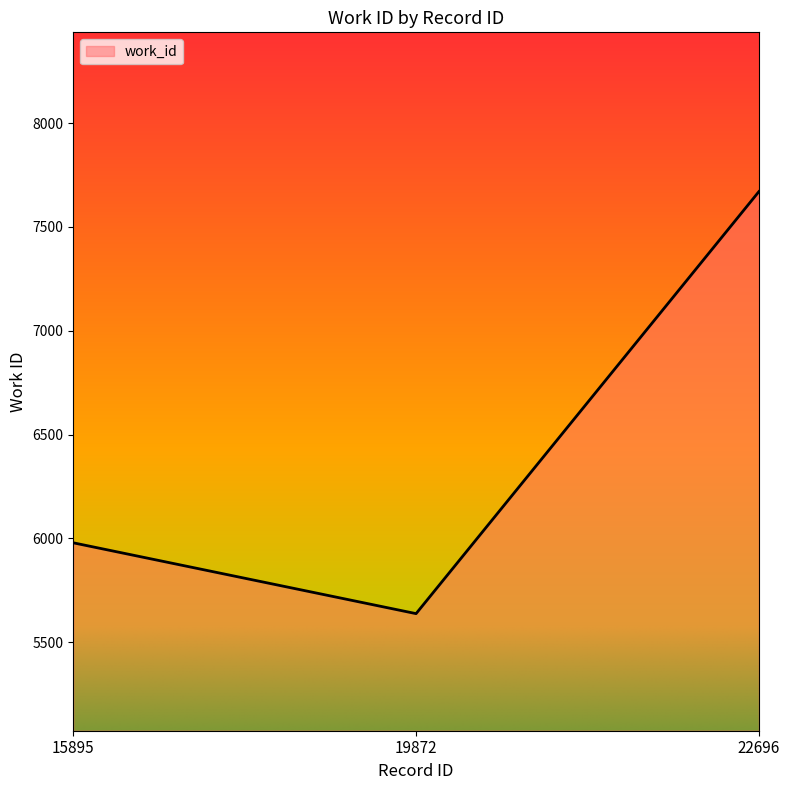

Is it true that the value at 15895 is 10230?

False